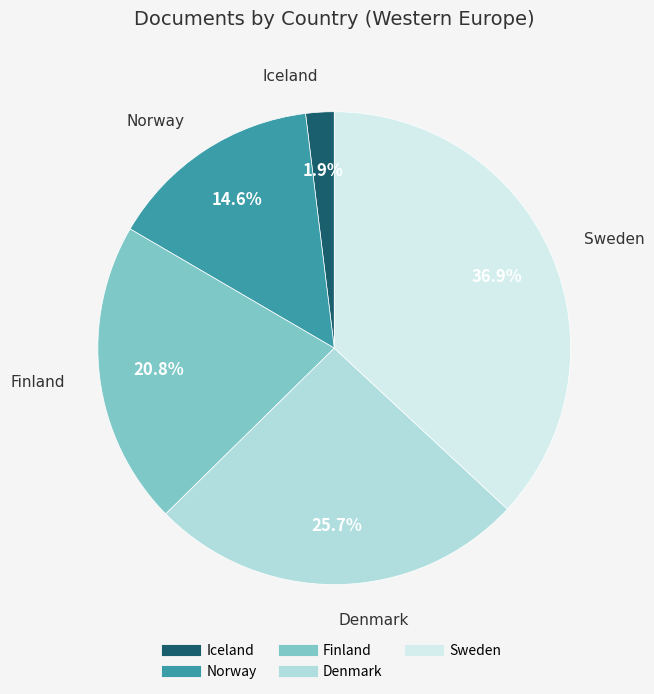

Rank the categories by value from highest to lowest.

Sweden, Denmark, Finland, Norway, Iceland